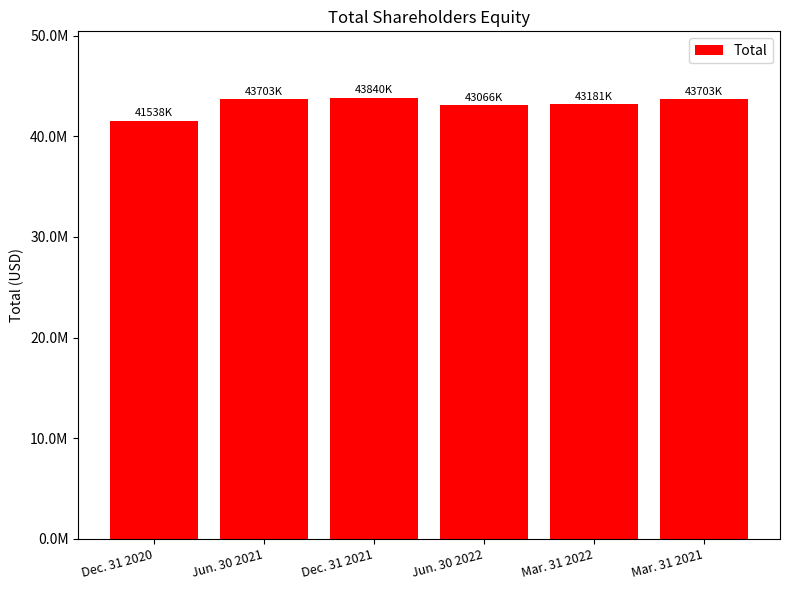

At which label is the value closest to 42689000?

Jun. 30 2022